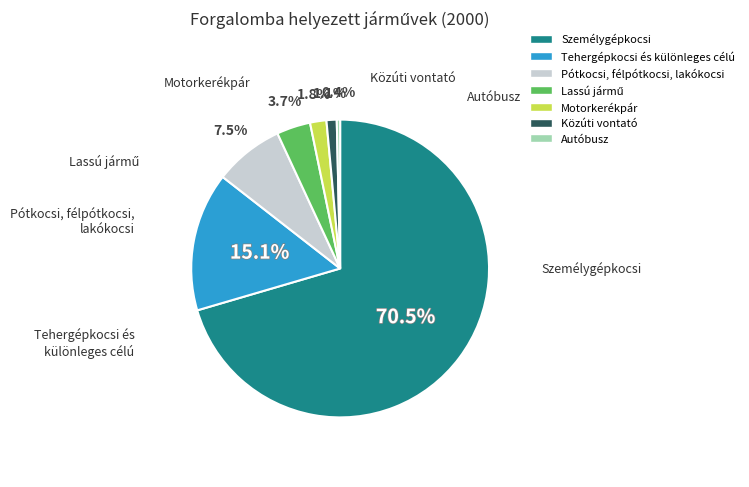

Does any single category account for the majority?

Yes